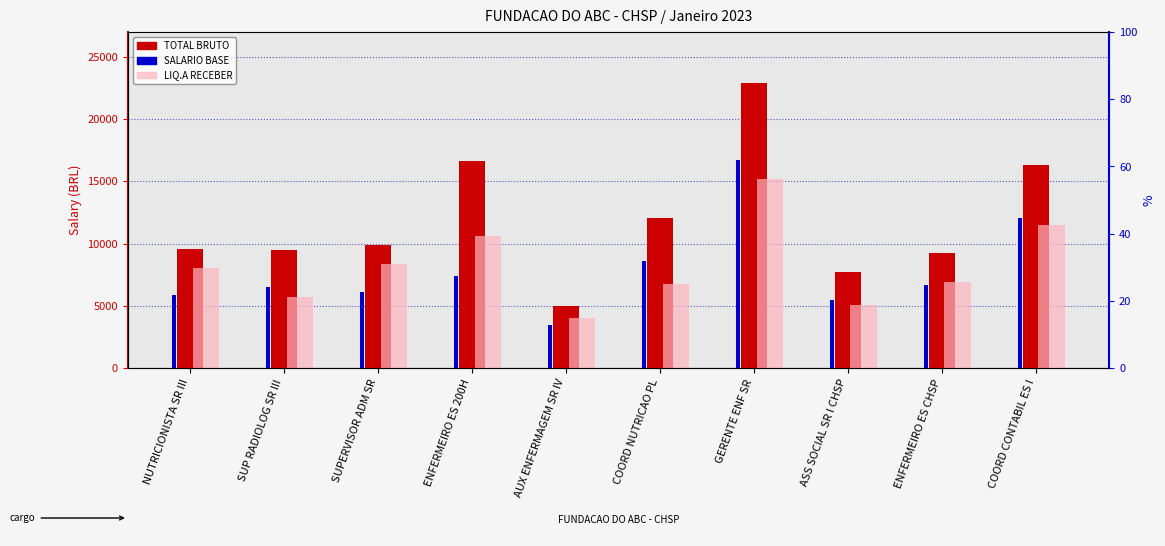

Between NUTRICIONISTA SR III and ASS SOCIAL SR I CHSP, which is larger?

NUTRICIONISTA SR III